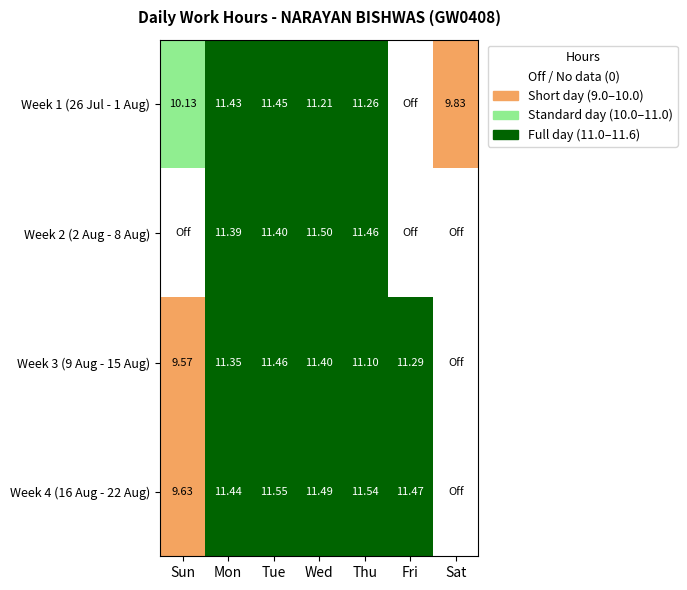

True or false: Week 1 (26 Jul - 1 Aug) has a value of 6.7 at Sat.

False